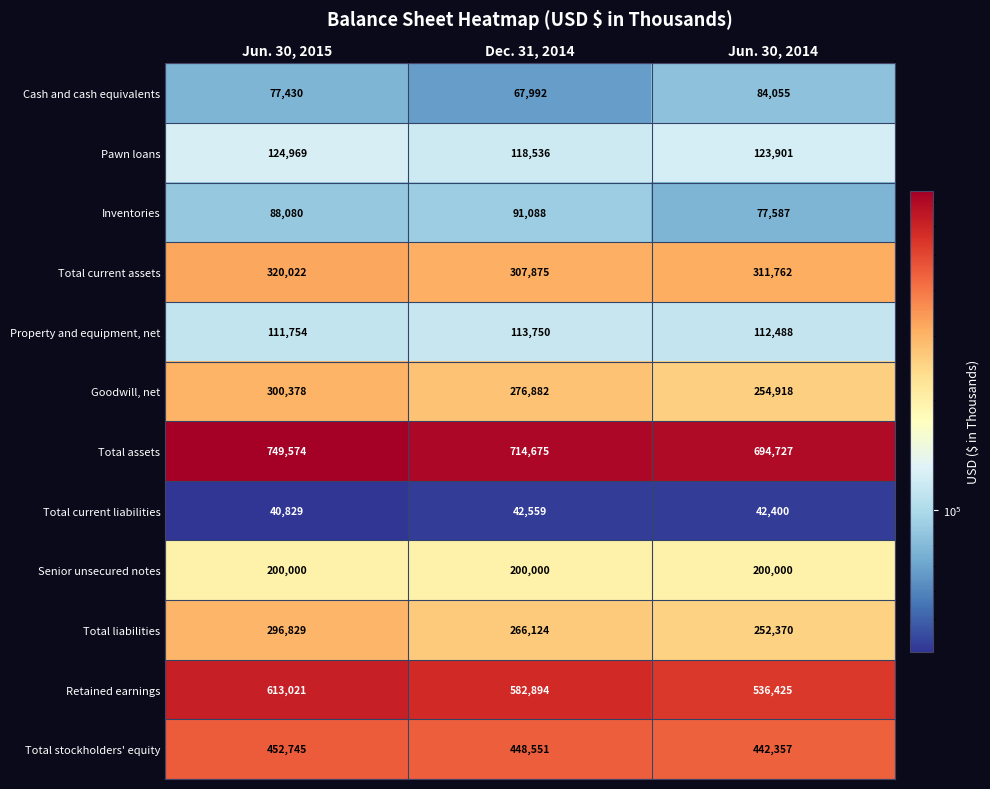

Which series has the largest range (max minus min)?

Retained earnings